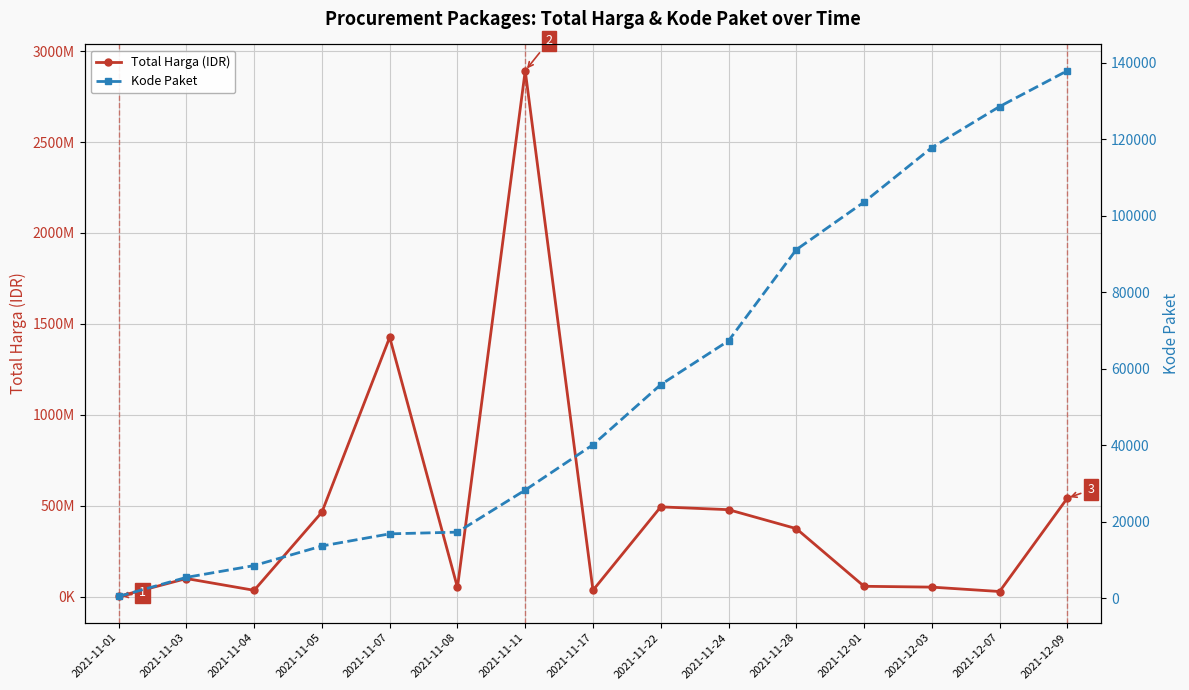

Is the value of Kode Paket at 2021-12-03 greater than the value of Total Harga (IDR) at 2021-11-08?

No